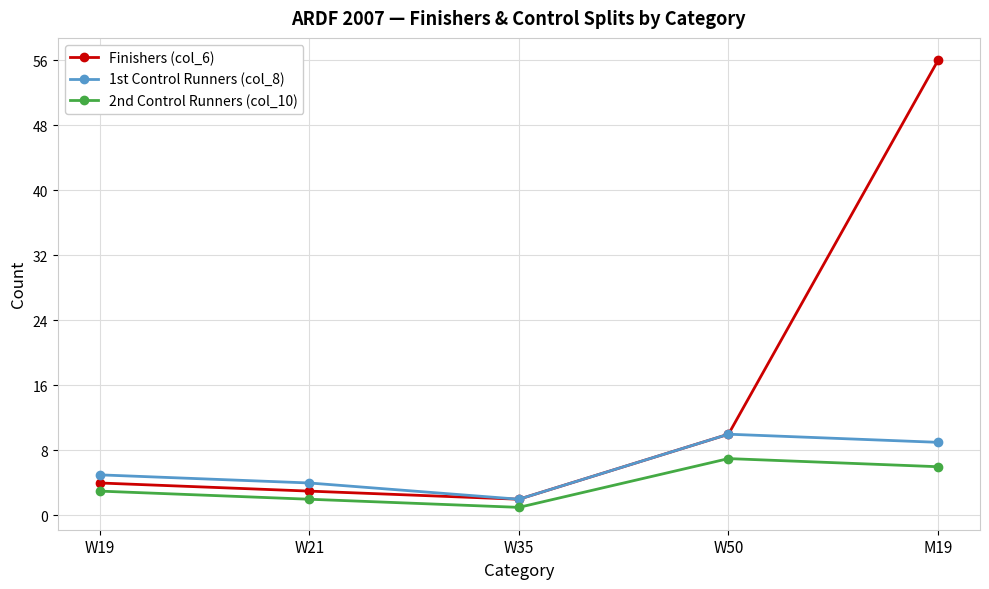

True or false: 2nd Control Runners (col_10) and Finishers (col_6) cross at least once.

False